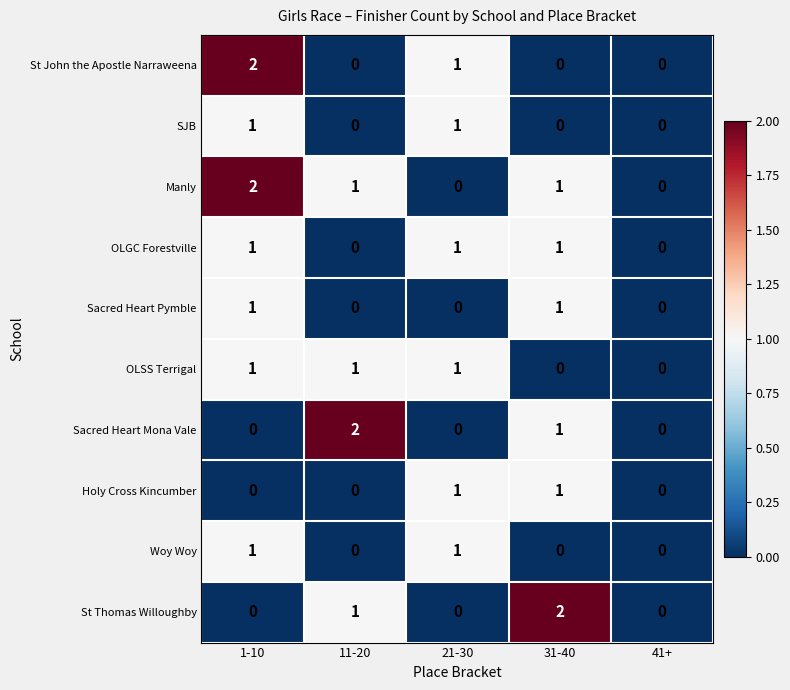

Where is St John the Apostle Narraweena nearest to the value 1?

21-30